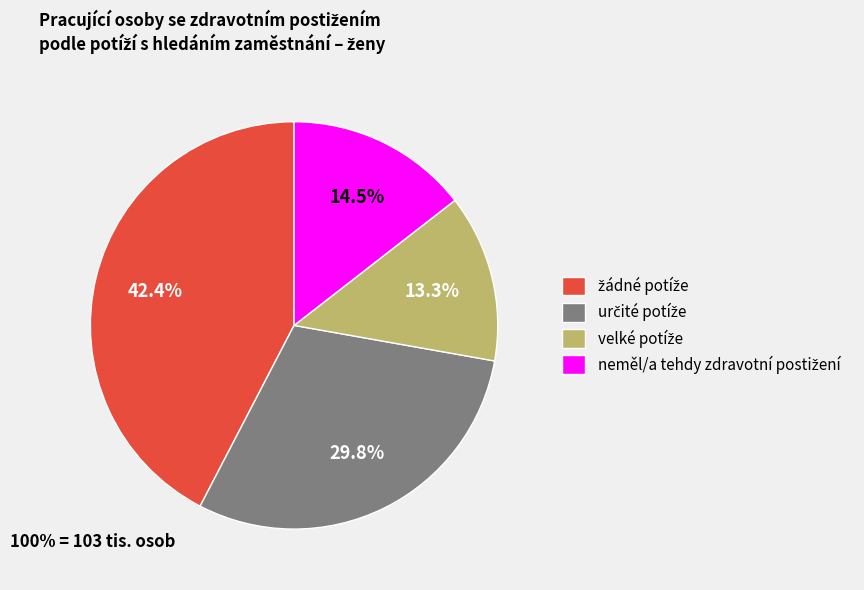

Is there a majority slice in this chart?

No